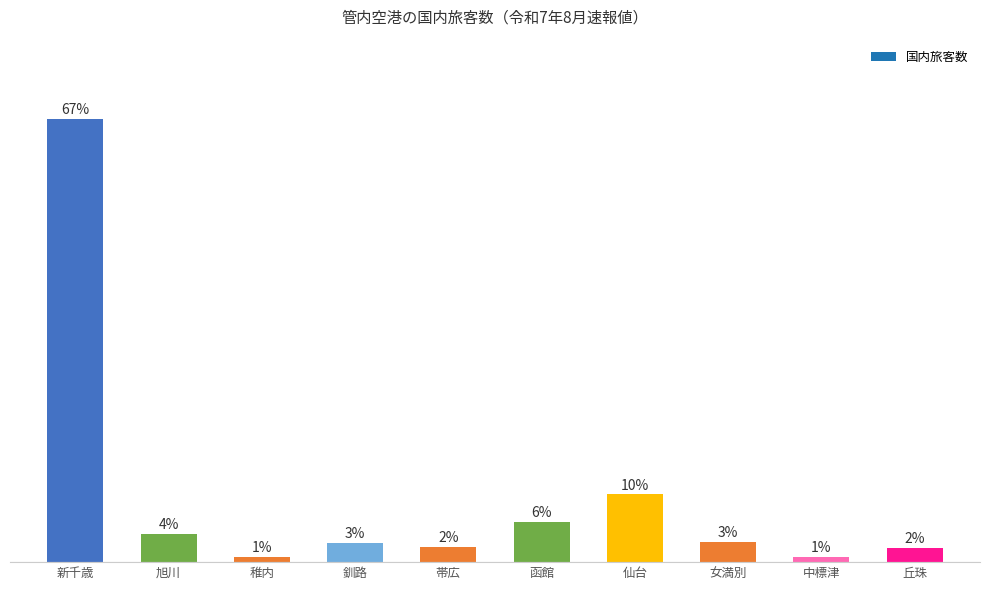

What is the sum of the values at 釧路 and 中標津?

3.7